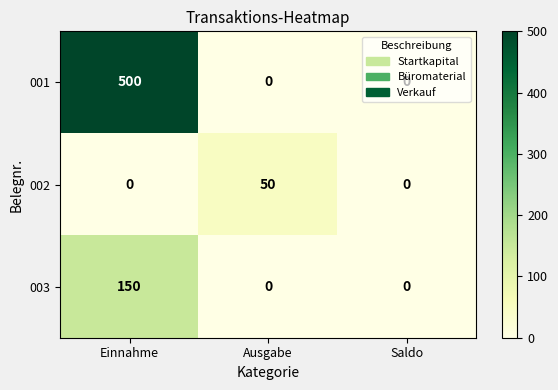

What value does the 001 series have at Einnahme?

500